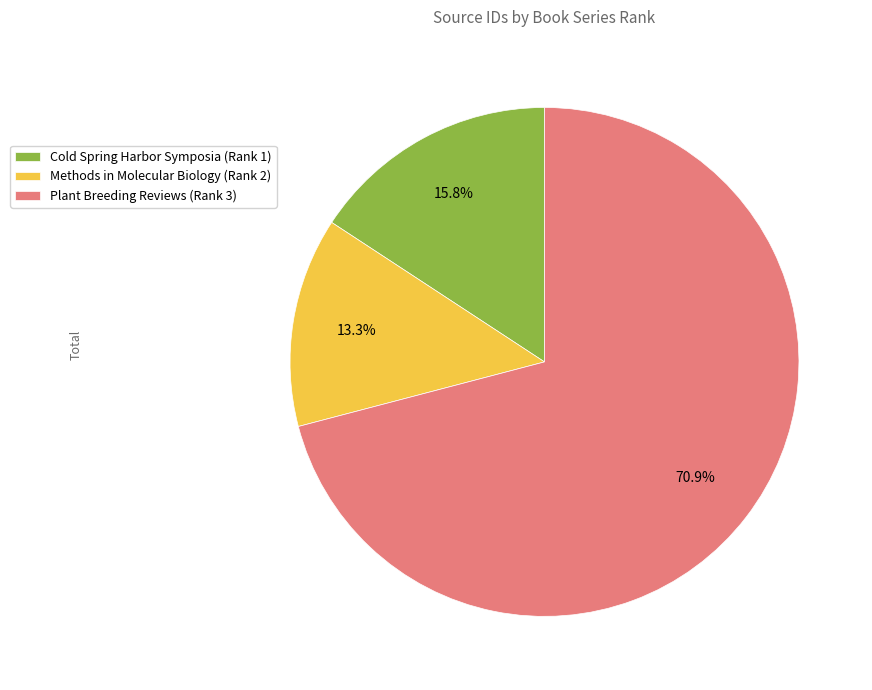

To the nearest percent, what portion does Cold Spring Harbor Symposia (Rank 1) represent?

16%